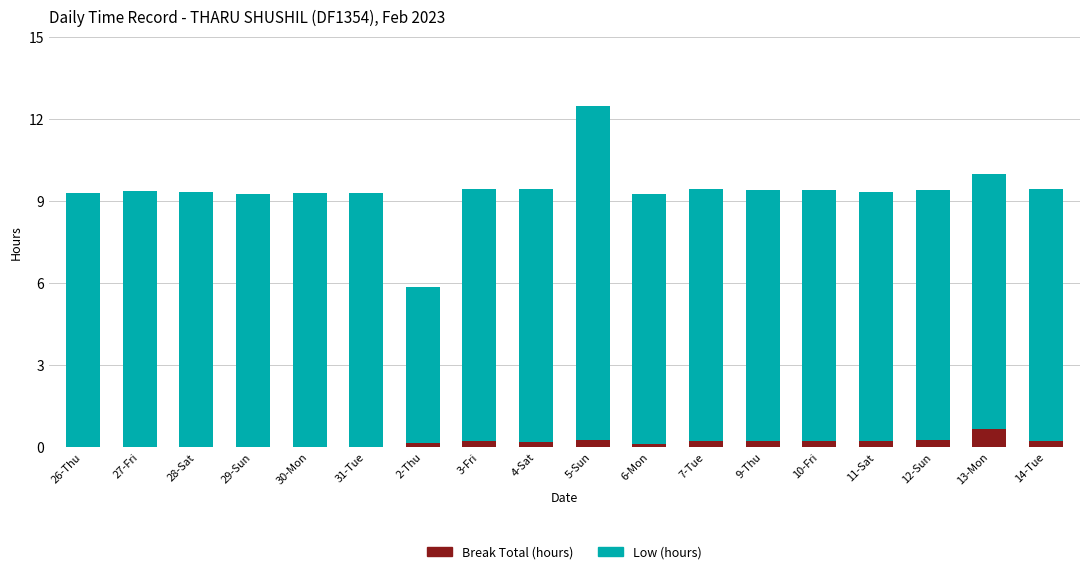

Is it true that Break Total (hours) equals 0.0 at 27-Fri?

True